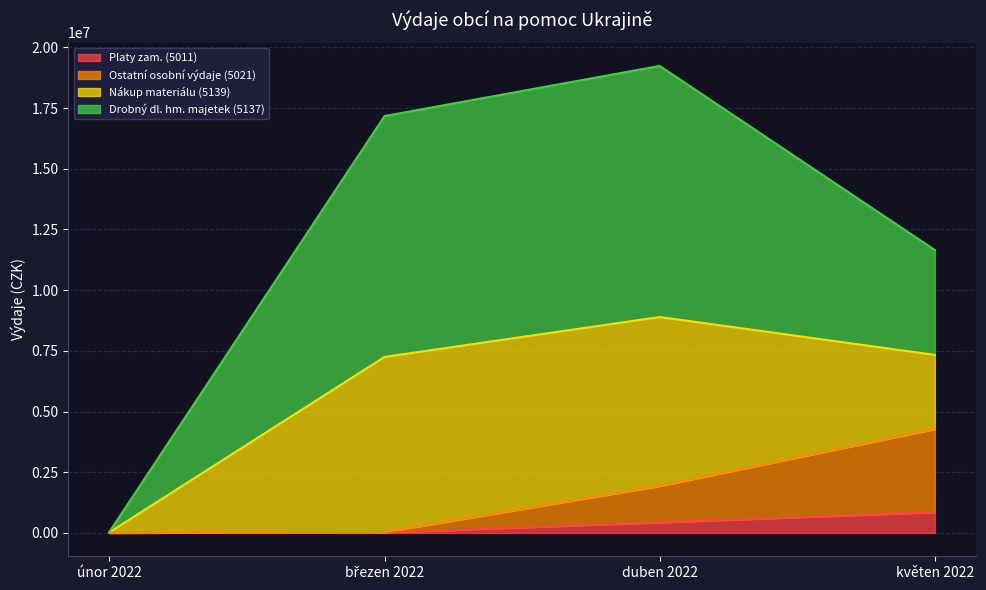

What is the value of the Ostatní osobní výdaje (5021) point at the 3rd from the left?

1929461.3